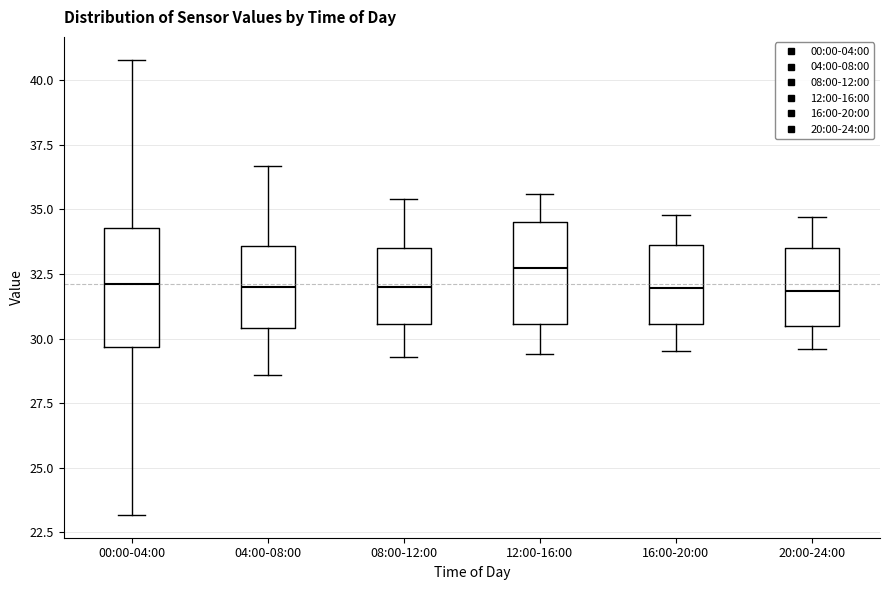

Where does the median line of the box for 20:00-24:00 sit on the y-axis? The values are not printed on the chart, so give them approximately, as read against the axis.

32.0